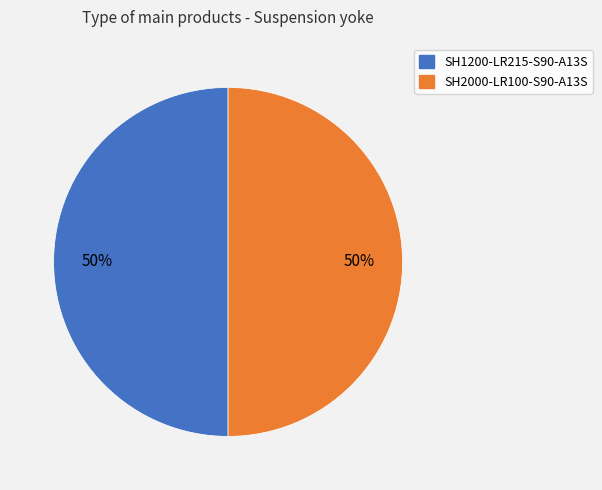

What is the ratio of the value at SH2000-LR100-S90-A13S to the value at SH1200-LR215-S90-A13S?

1.0